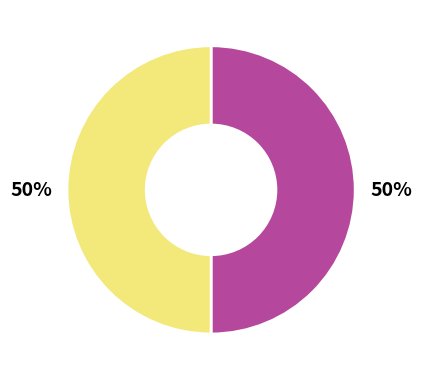

To the nearest percent, what is the average slice percentage?

50%